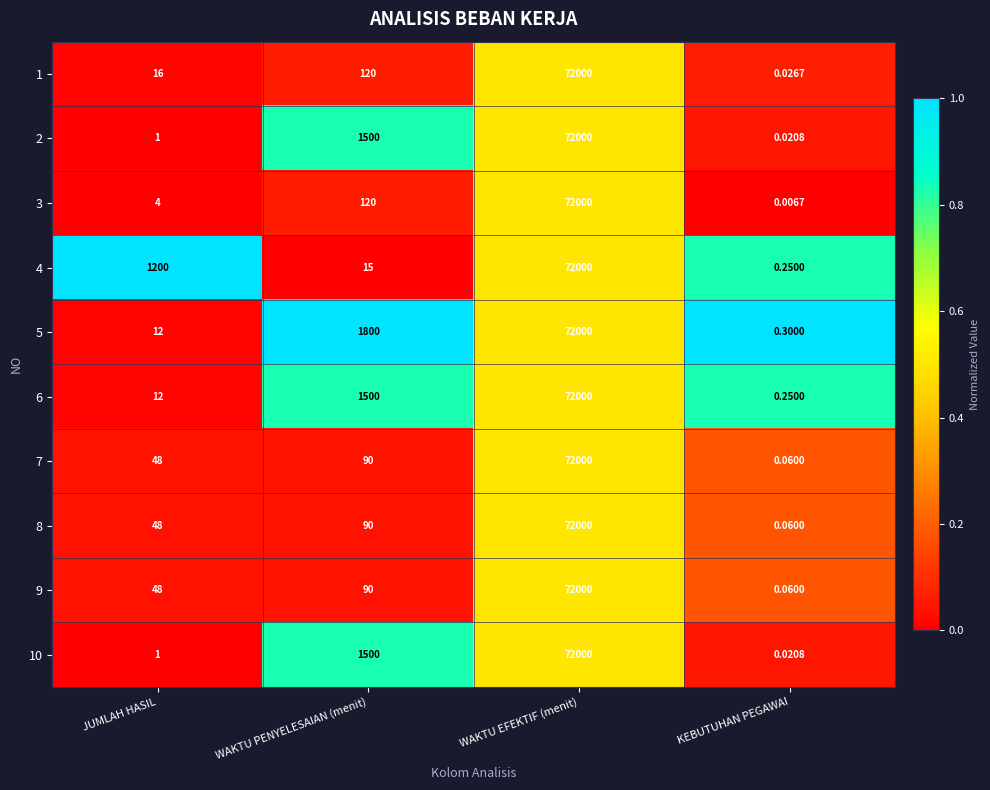

At which label is 8 closest to 36000?

WAKTU PENYELESAIAN (menit)